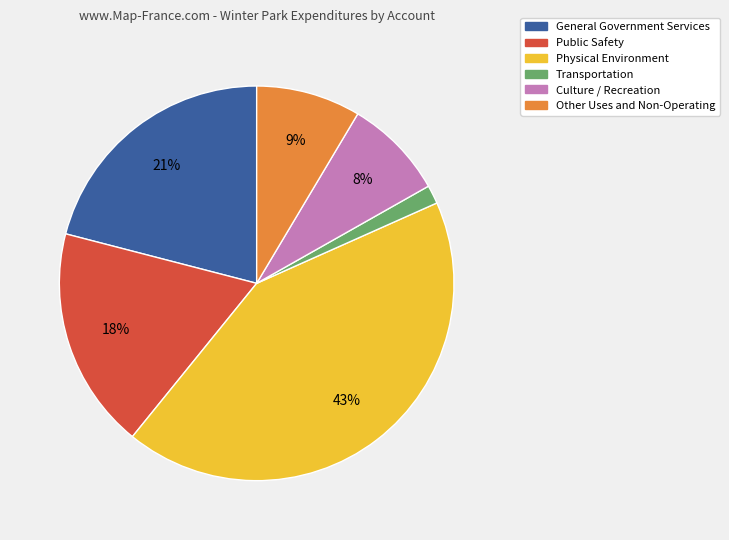

Is the sum of Public Safety and Culture / Recreation greater than half?

No